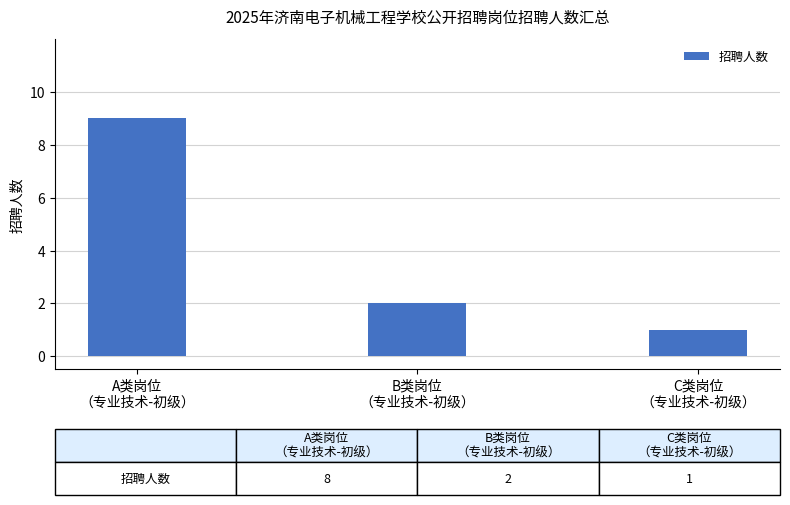

What is the value of the 3rd bar from the left?

1